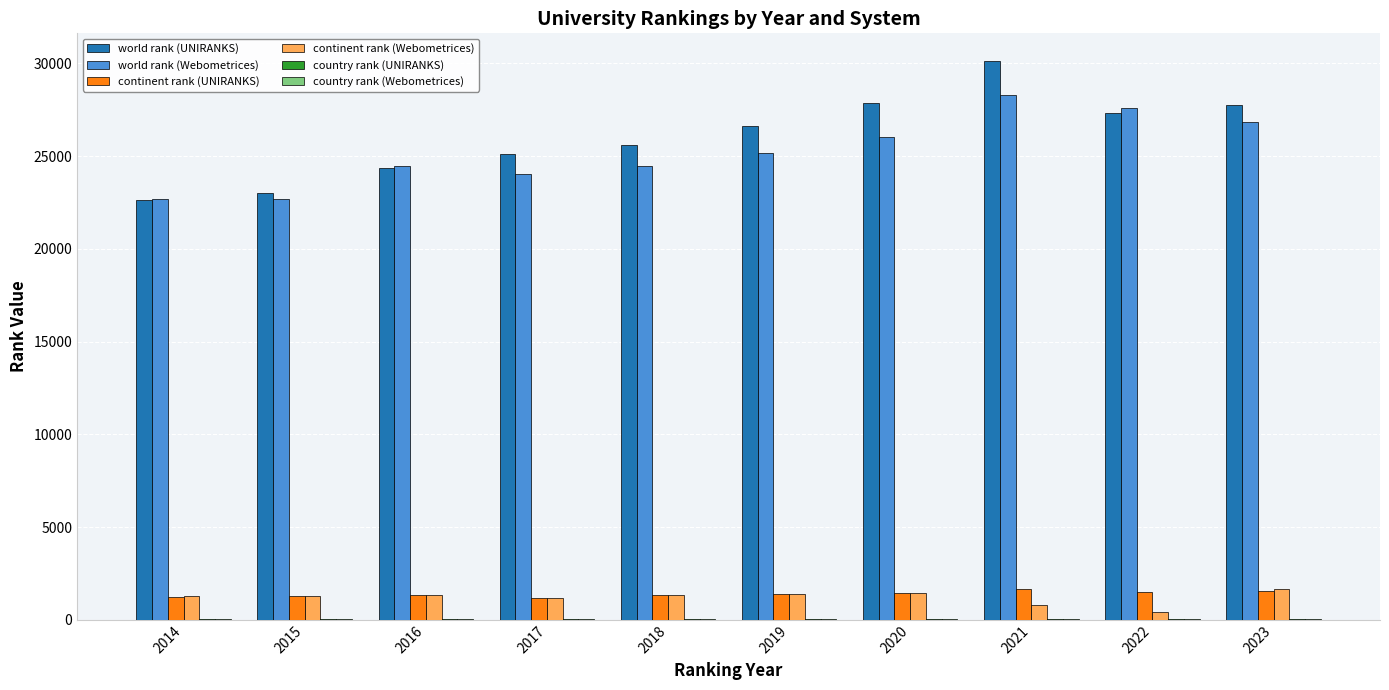

What is the greatest value displayed?

30116